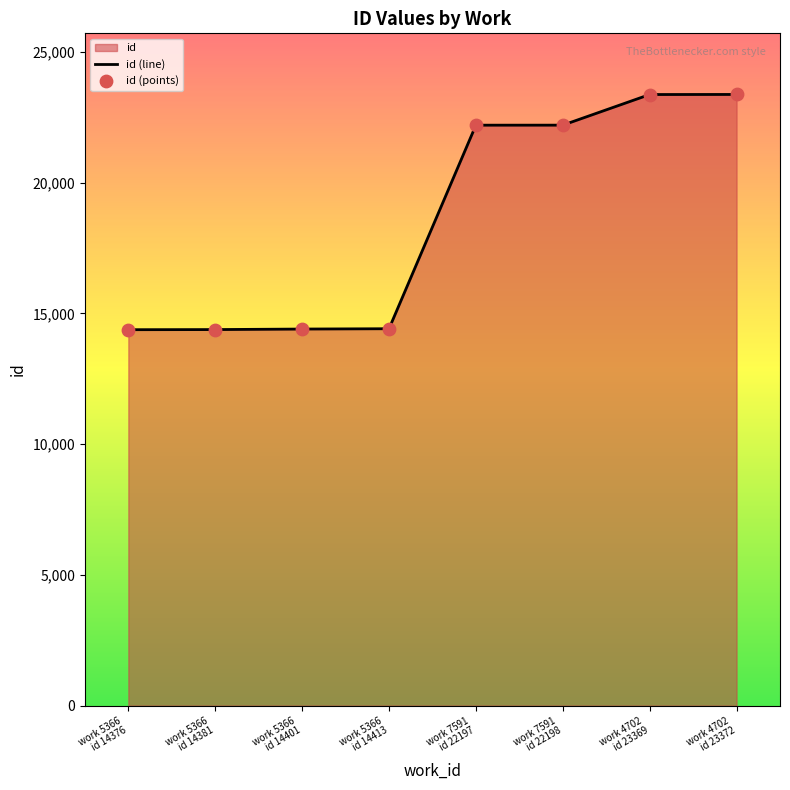

What is the difference between the maximum and minimum values?

8996